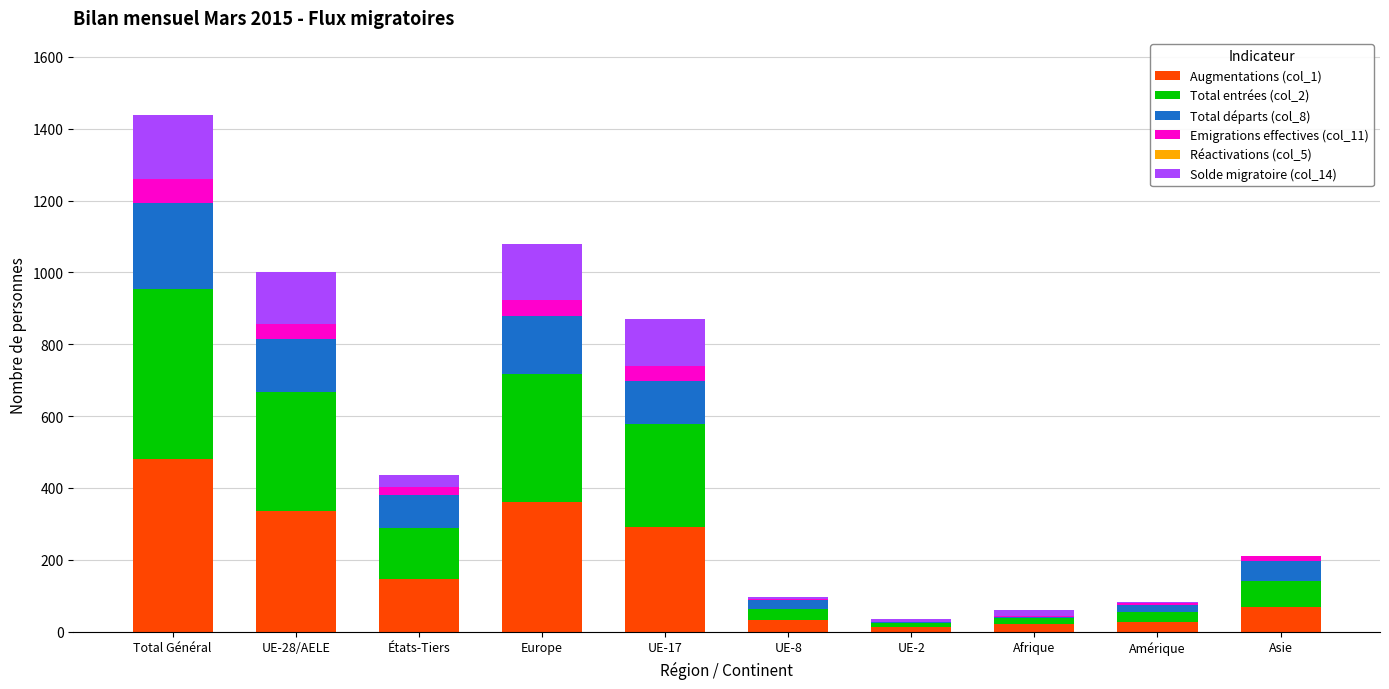

At which label does Augmentations (col_1) reach its peak?

Total Général